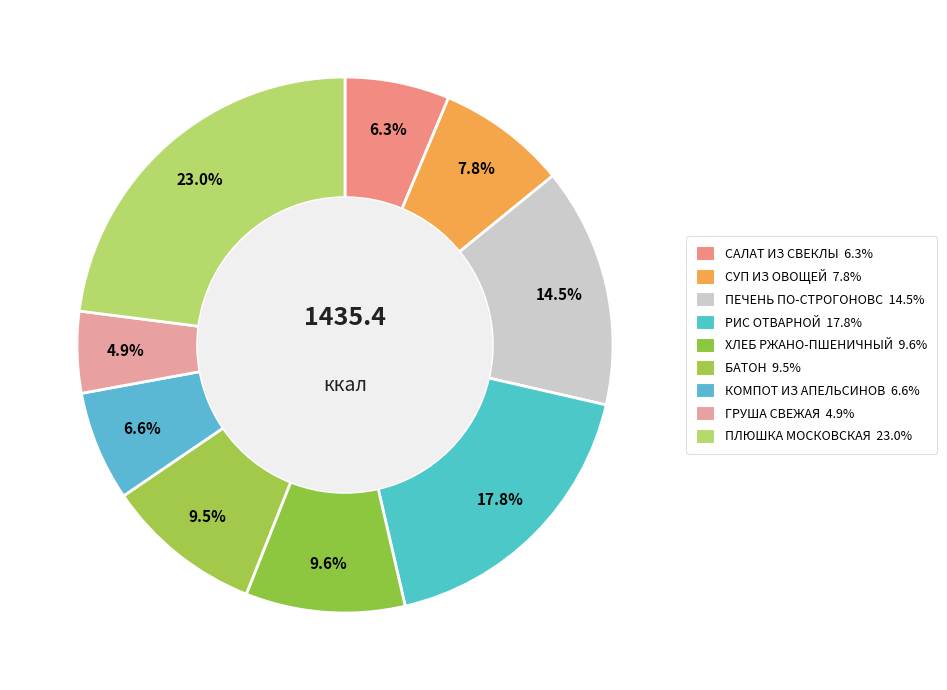

What is the smallest slice in the pie chart?

ГРУША СВЕЖАЯ